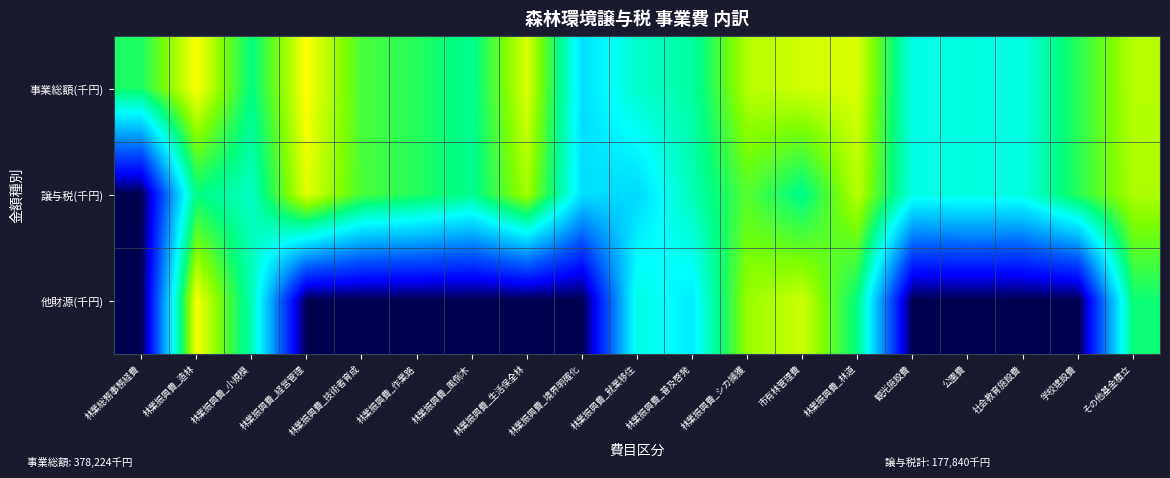

Which series has the largest total across all categories?

事業総額(千円)